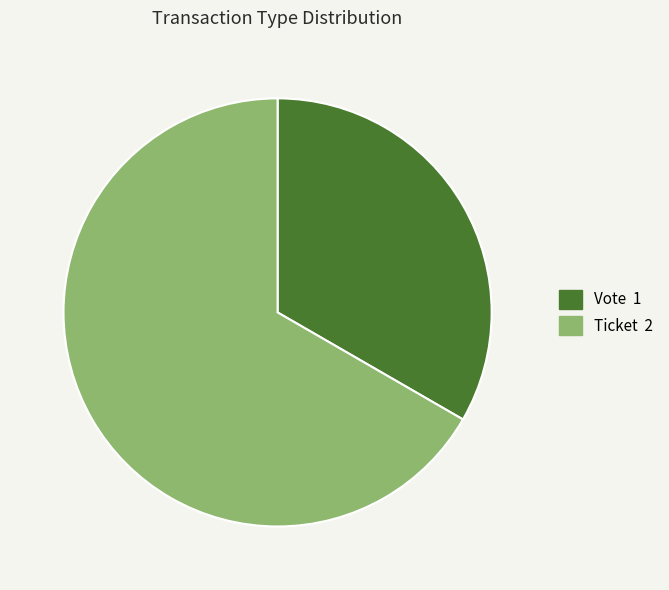

Do Ticket and Vote together represent more than half of the pie?

Yes